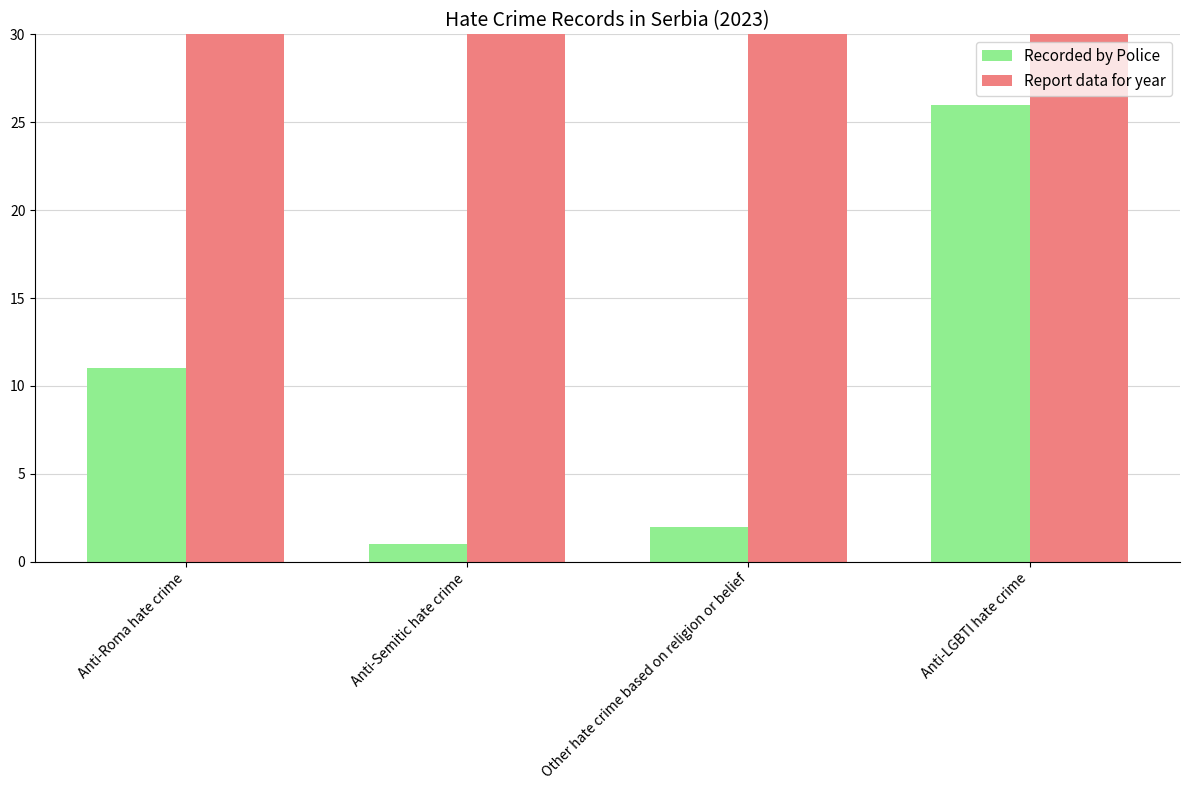

At which label is Report data for year closest to 2023?

Anti-Roma hate crime